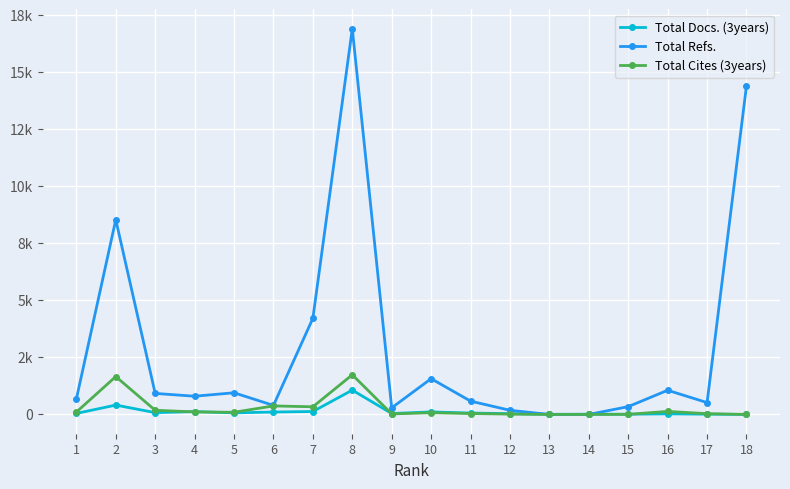

Does the chart have visible grid lines?

Yes